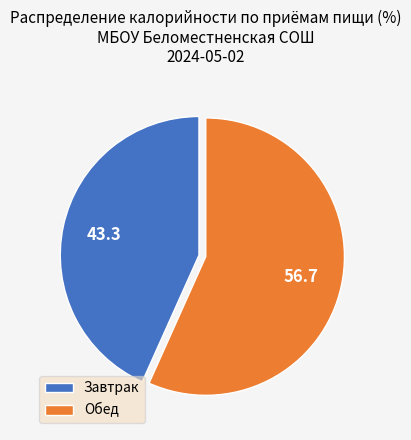

Which category has the biggest portion of the pie?

Обед